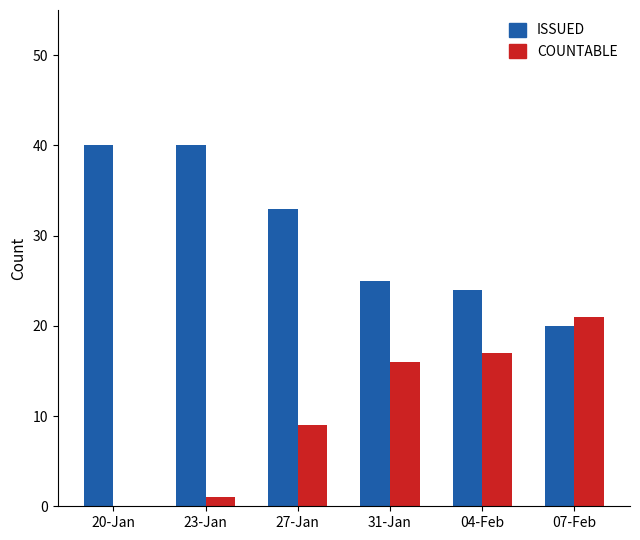

Are the bars horizontal?

No